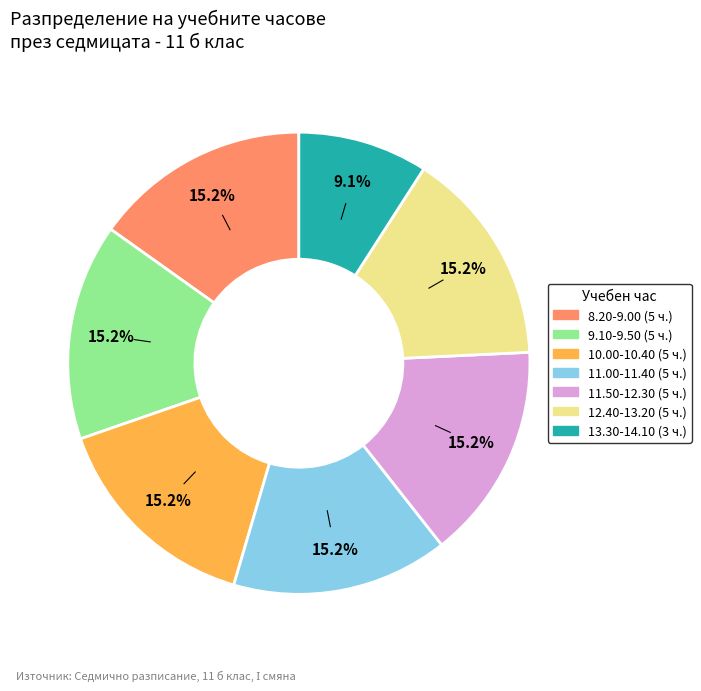

What percentage is the 11.00-11.40 slice, to the nearest percent?

15%